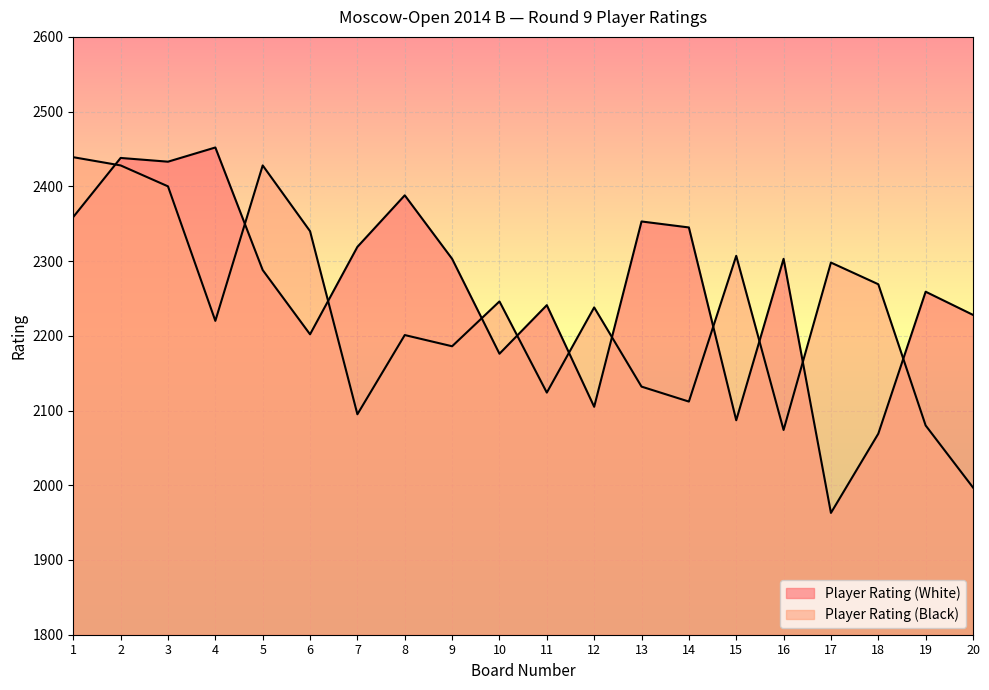

Reading left to right, transcribe all the data shown in this chart.

Player Rating (White): 1=2359	2=2438	3=2433	4=2452	5=2288	6=2202	7=2319	8=2388	9=2303	10=2176	11=2241	12=2105	13=2353	14=2345	15=2087	16=2303	17=1963	18=2069	19=2259	20=2228
Player Rating (Black): 1=2439	2=2428	3=2400	4=2220	5=2428	6=2340	7=2095	8=2201	9=2186	10=2246	11=2124	12=2238	13=2132	14=2112	15=2307	16=2074	17=2298	18=2269	19=2080	20=1997